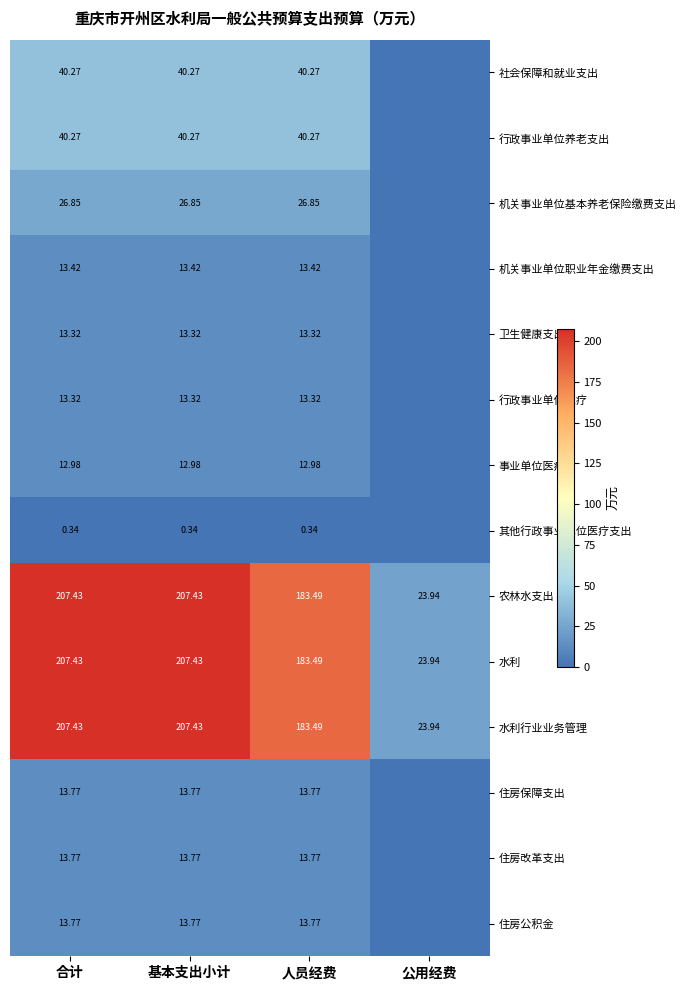

Is the value of 农林水支出 at 公用经费 greater than the value of 机关事业单位职业年金缴费支出 at 合计?

Yes